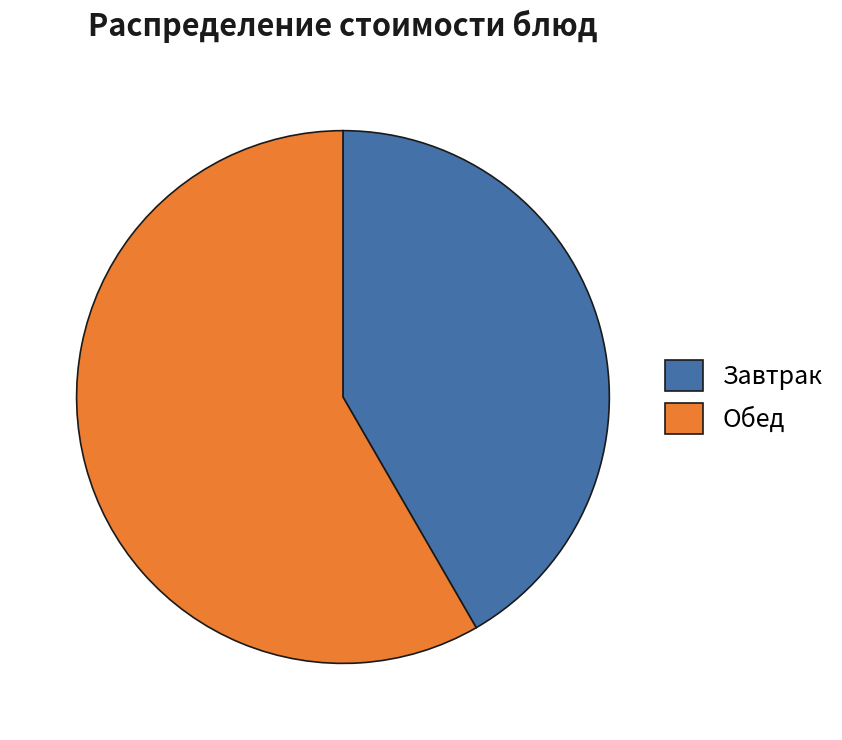

Is it true that Обед is 58% of the pie?

True